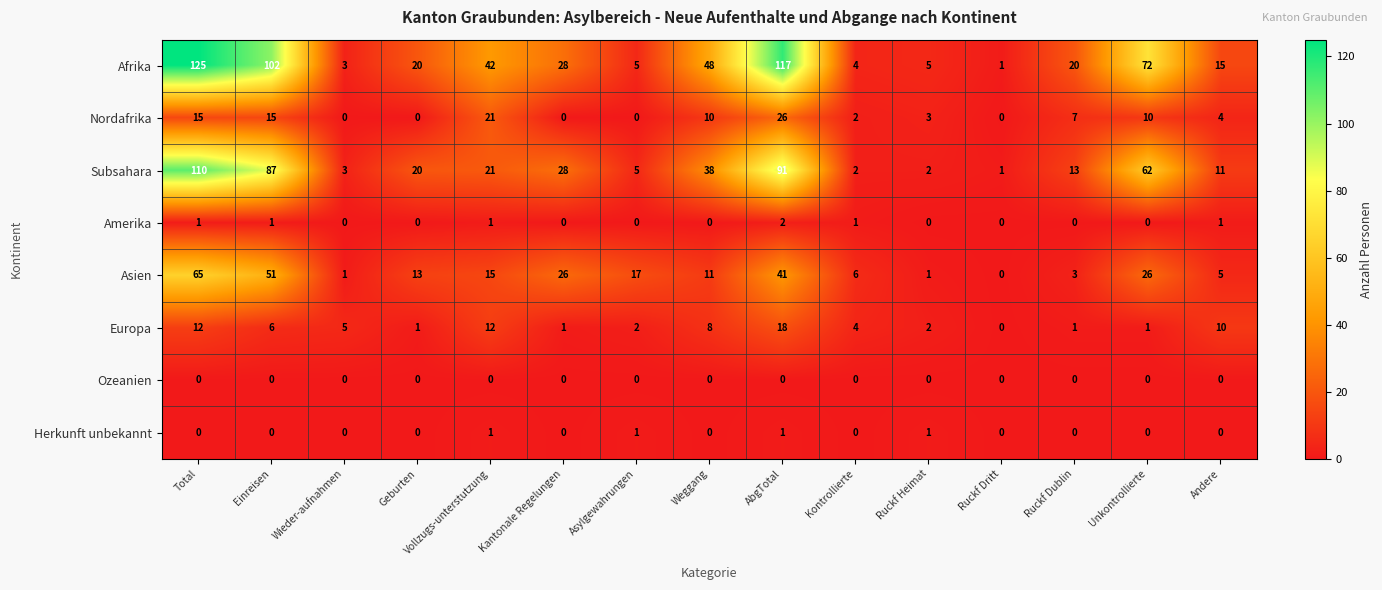

Is it true that Europa equals 2 at Asylgewahrungen?

True